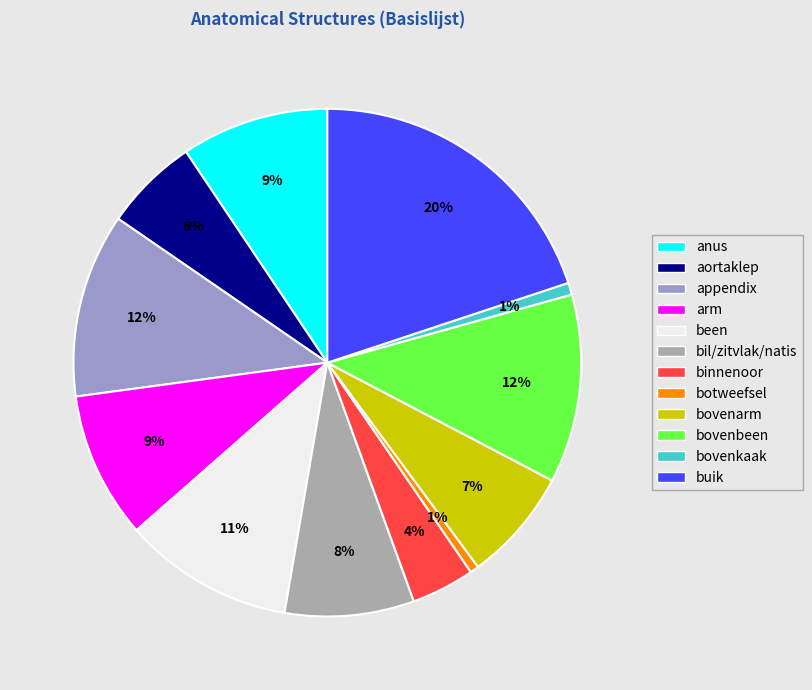

Between appendix and been, which is larger?

appendix